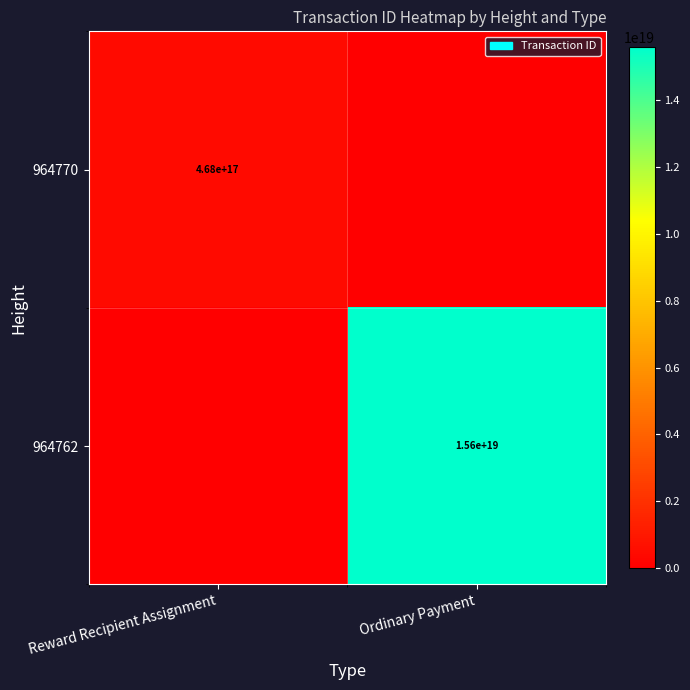

What is the difference between the highest and lowest values at Reward Recipient Assignment?

467911222579723328